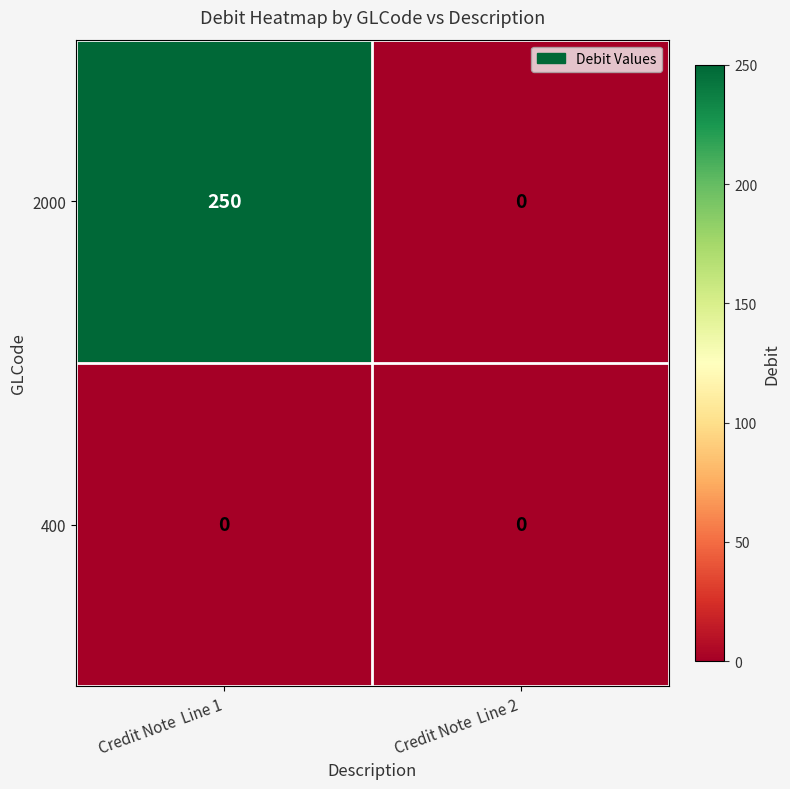

Which series has the largest total across all categories?

2000